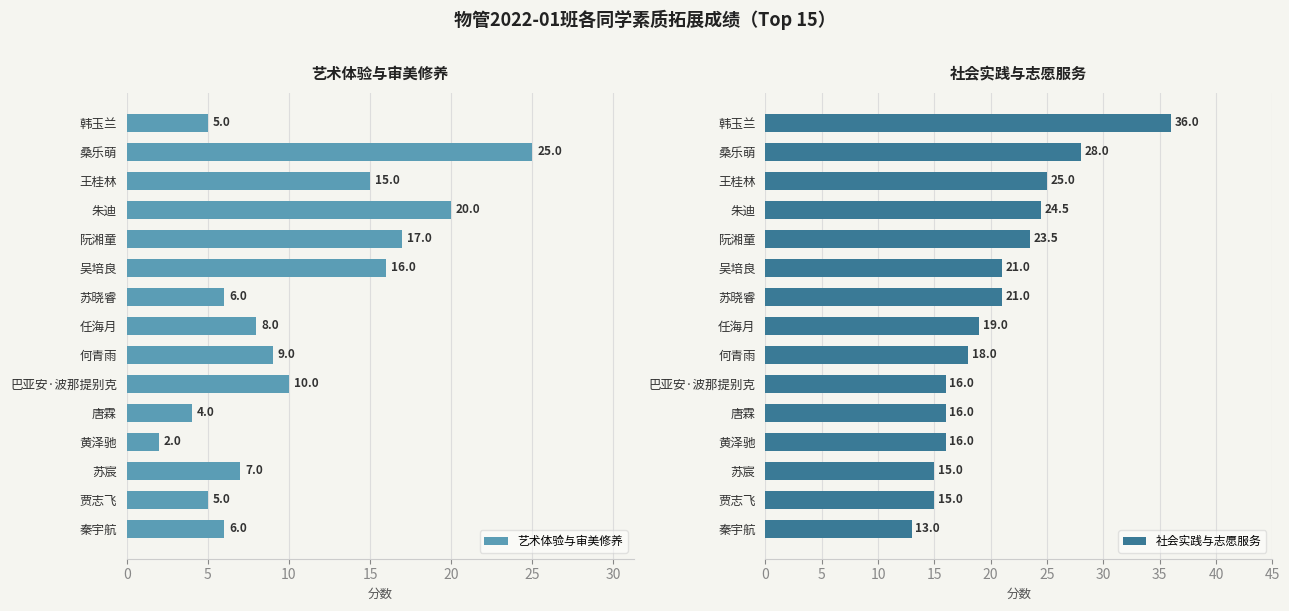

How many series are shown in this chart?

2